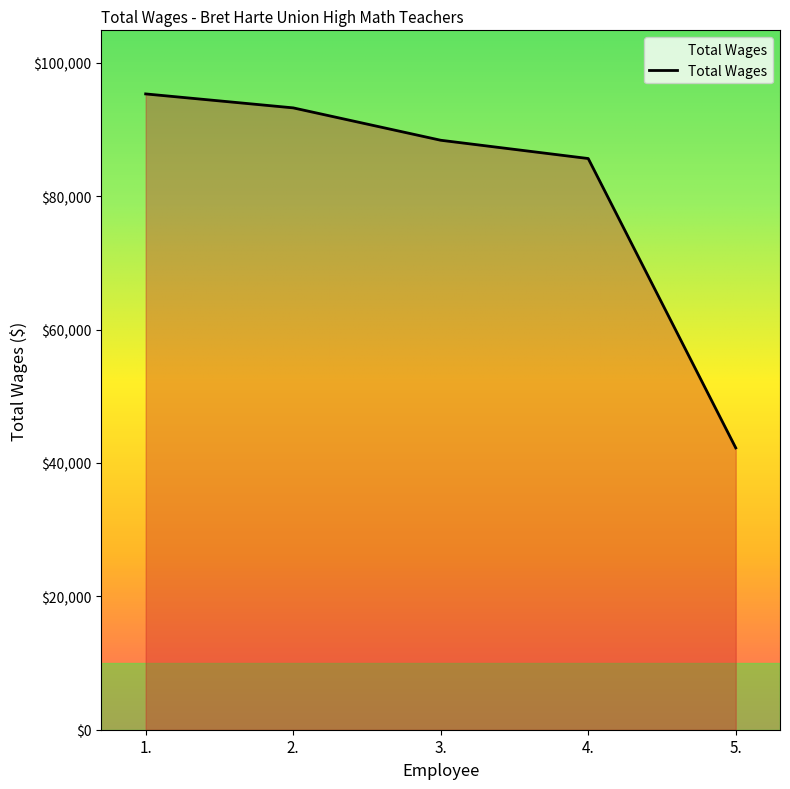

Read the value at 4., to the nearest 100.

85600